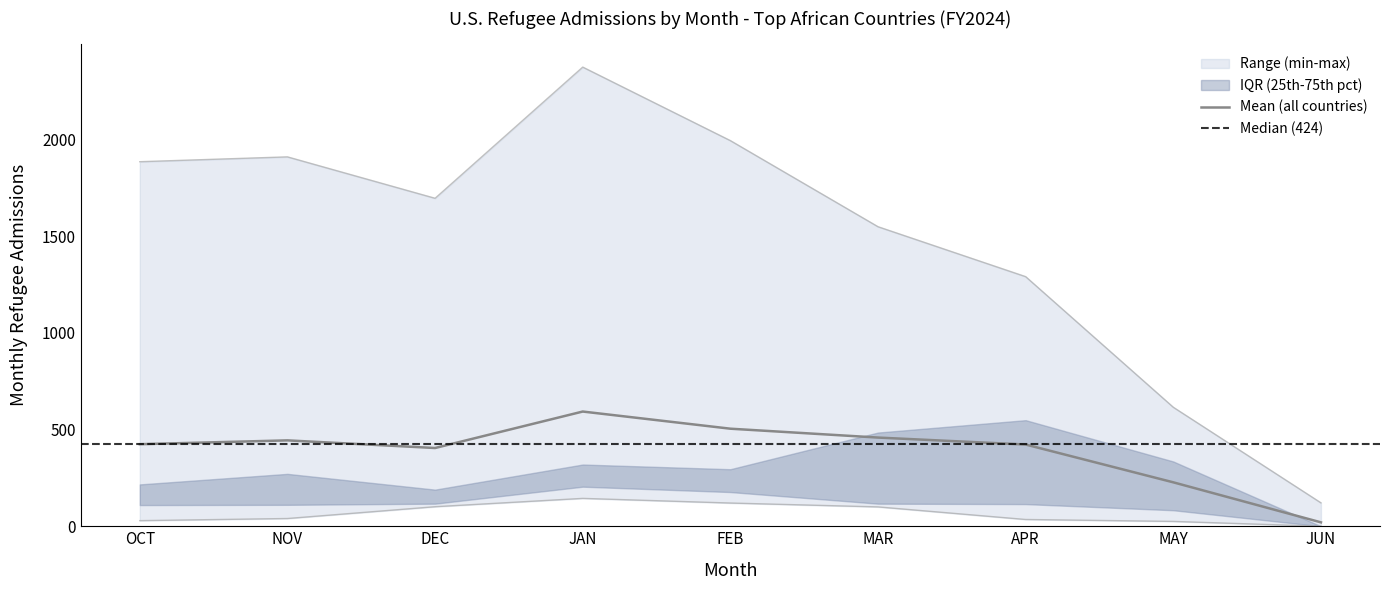

At which label does Mean (all countries) reach its minimum?

JUN